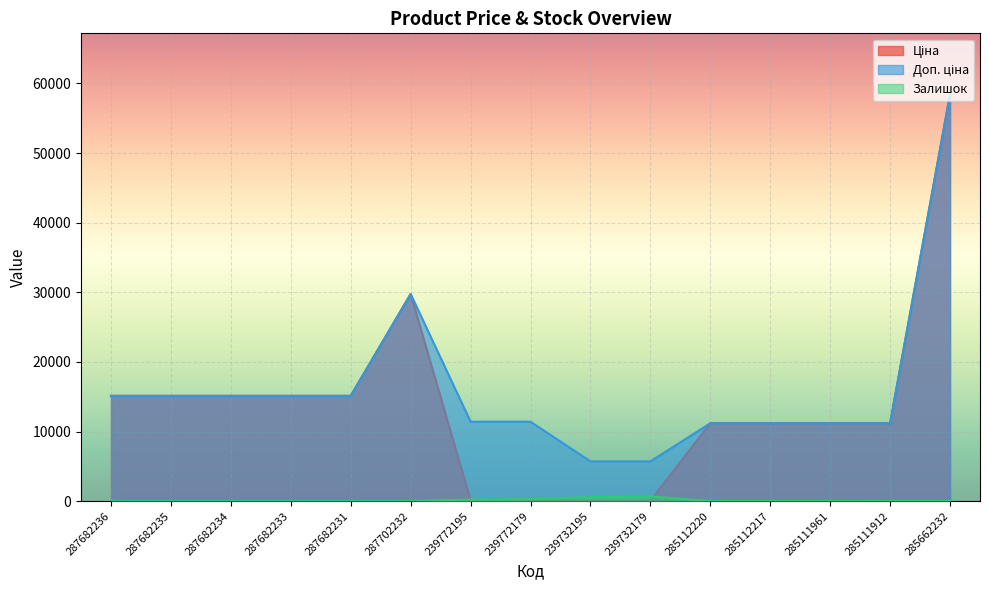

What value does the Залишок series have at 239772195?

214.0